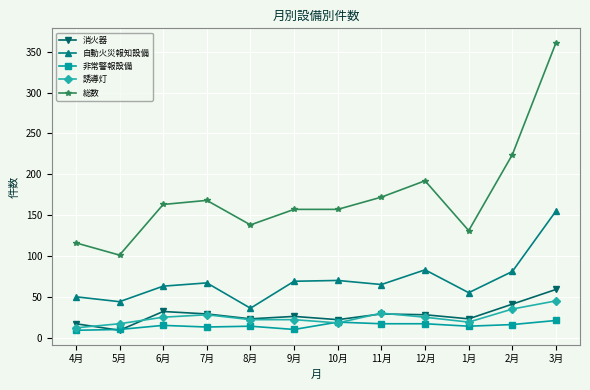

Count the number of categories in the chart.

12